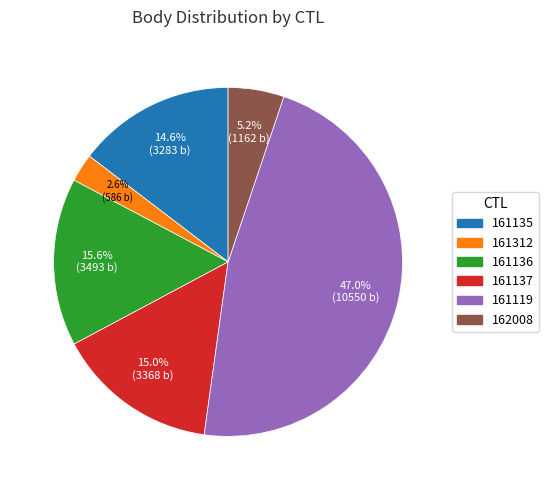

How many slices are in this pie chart?

6